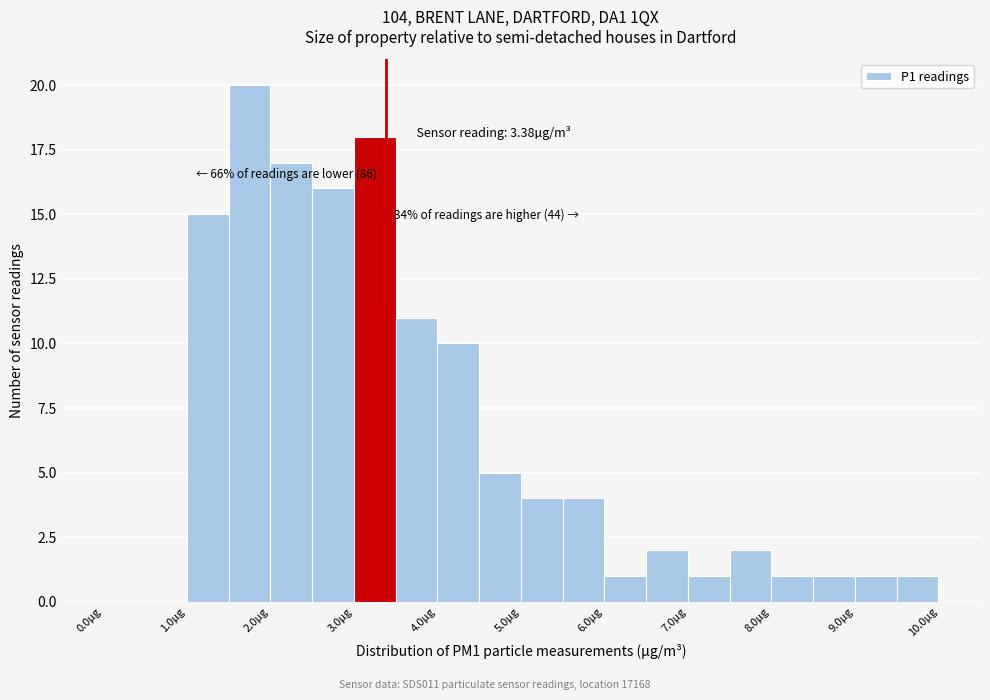

Which range on the x-axis has the tallest bar?

1.5 to 2.0